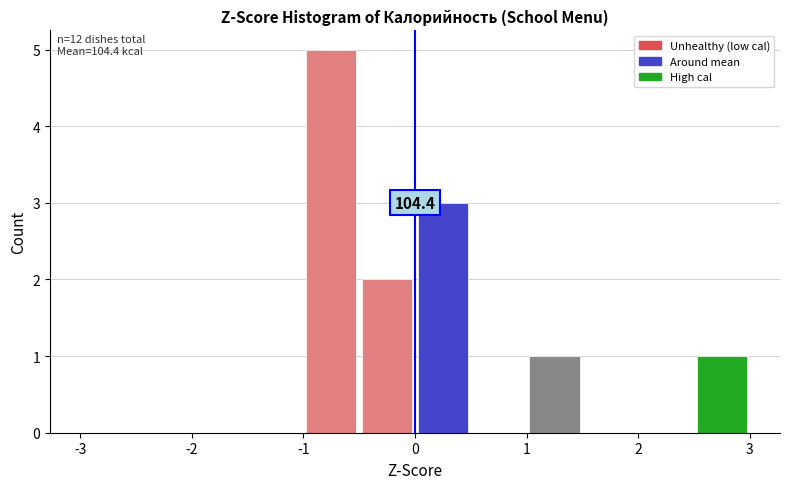

Which range on the x-axis has the tallest bar?

-1.0 to -0.5